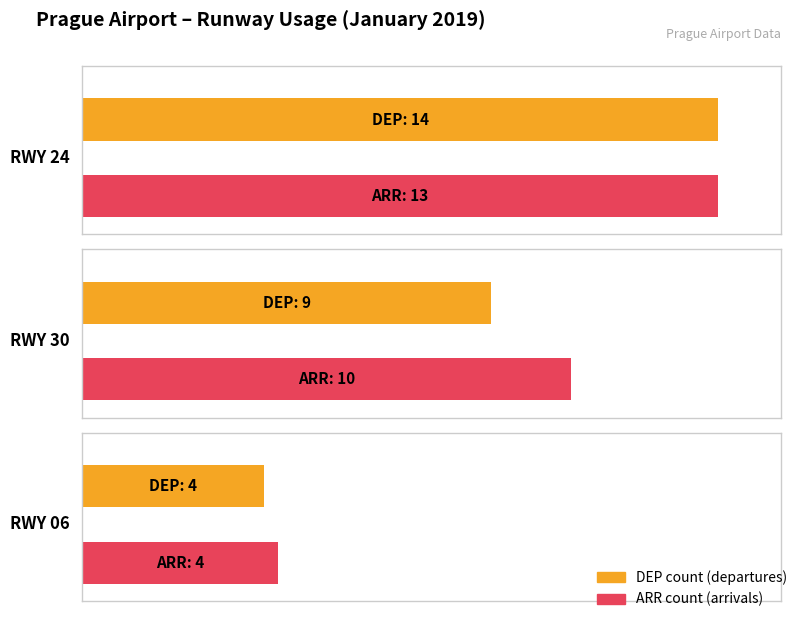

Which series has the largest total across all categories?

DEP Runway